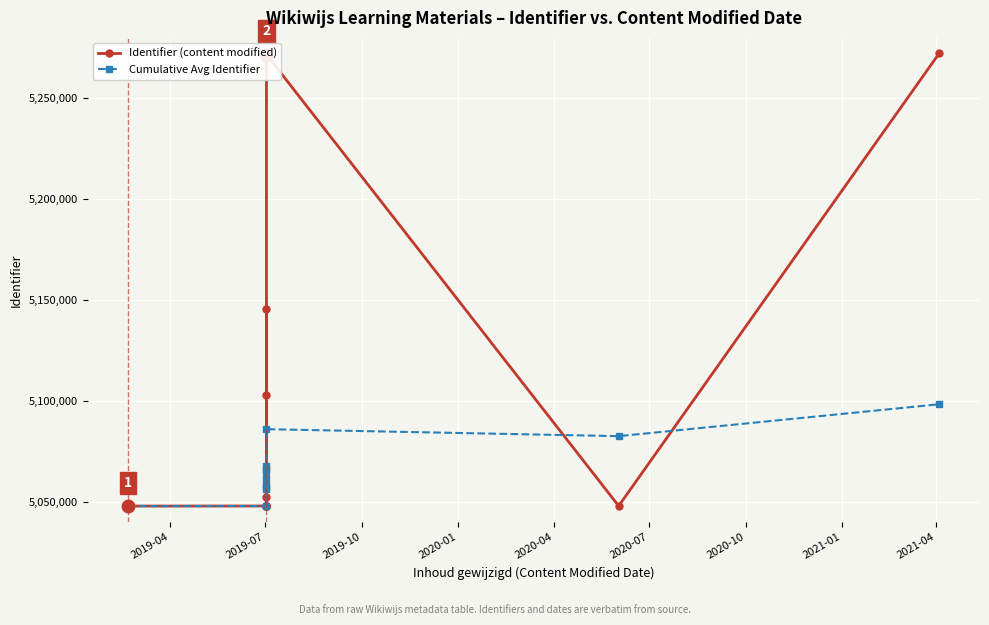

True or false: Identifier (content modified) and Cumulative Avg Identifier cross at least once.

True